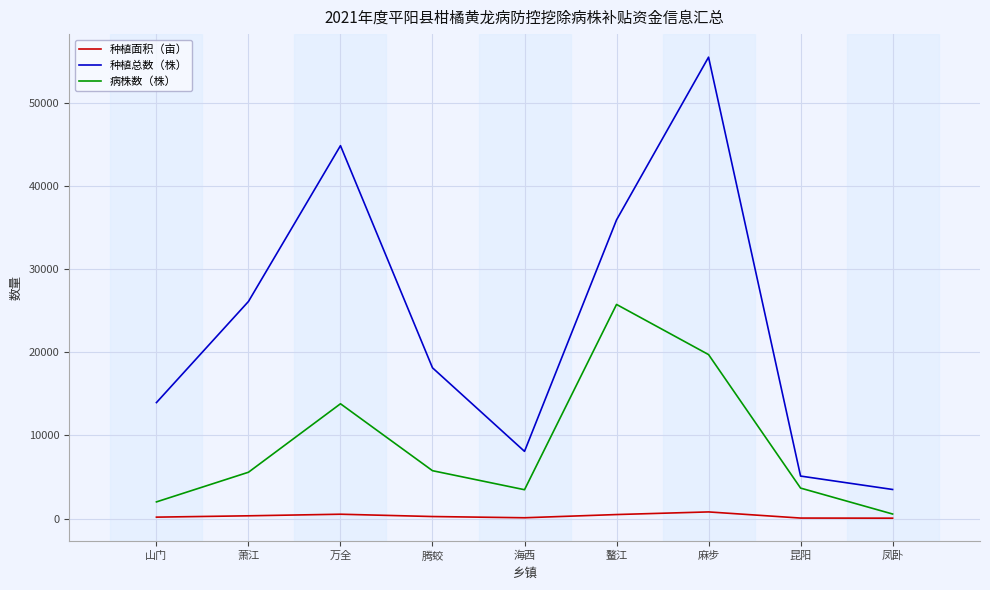

In 种植面积（亩）, how many points are higher than both neighbors (excluding endpoints)?

2